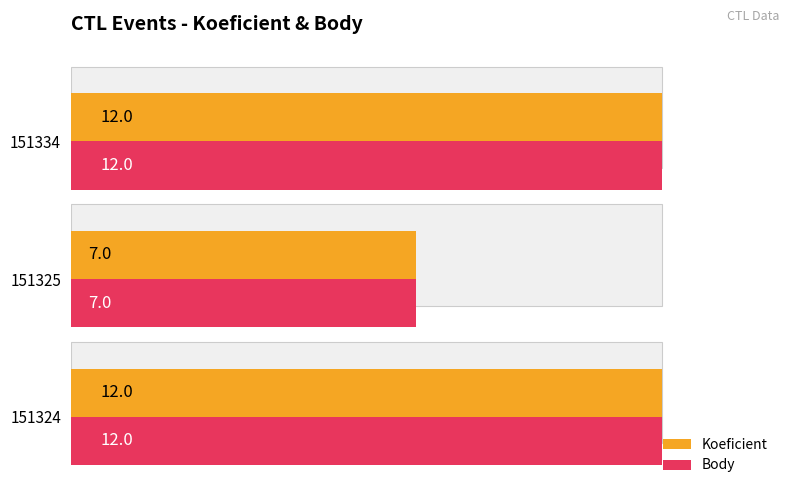

What is the difference between the second highest and minimum values in the Body series?

5